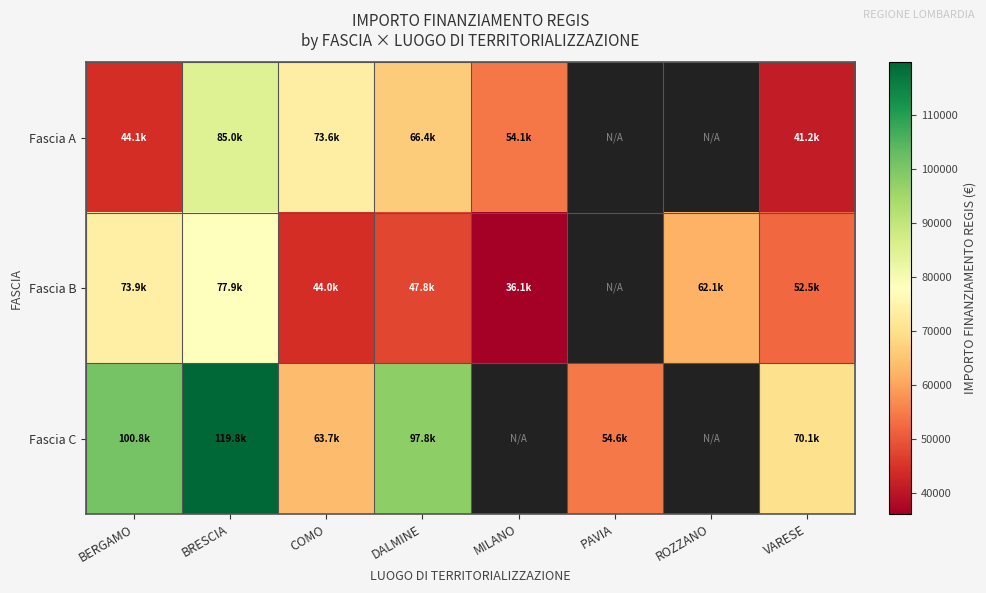

Where does the Fascia B series first go above 62062?

BERGAMO